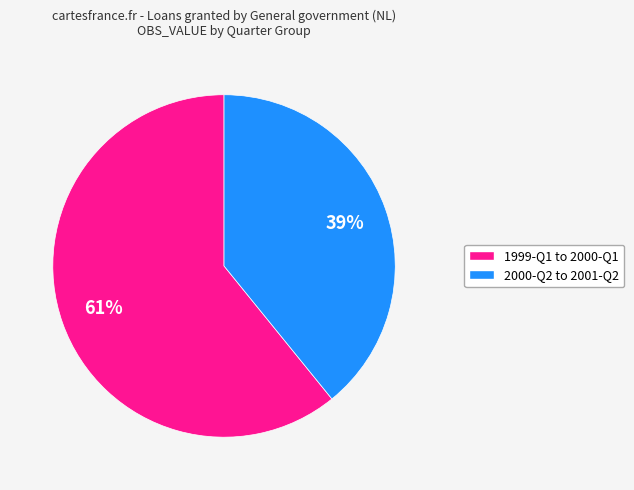

To the nearest percent, what is the average slice percentage?

50%